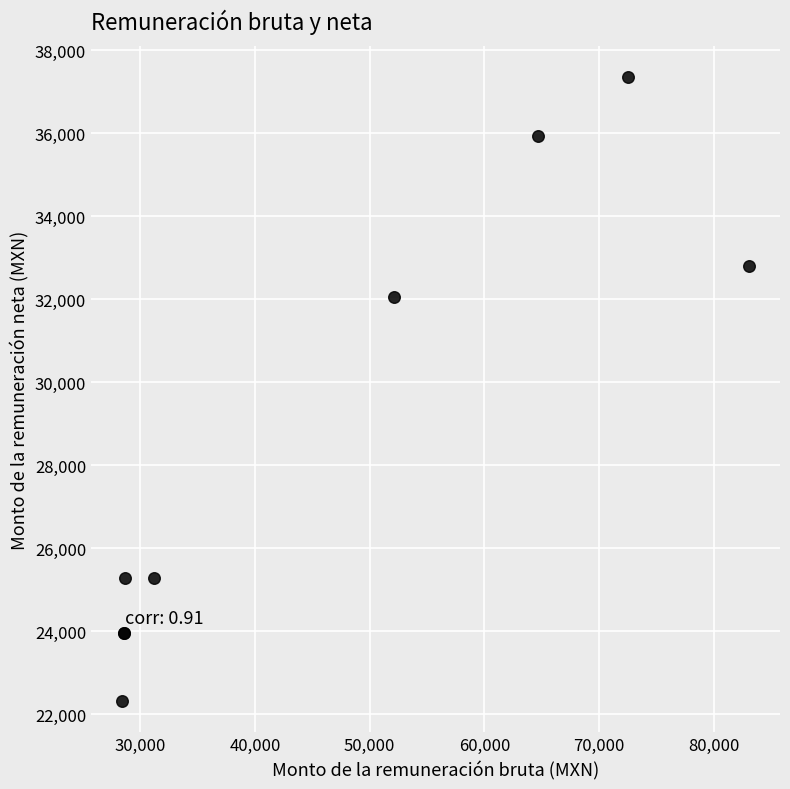

What Y value in the scatter plot is closest to 29831?

32061.7